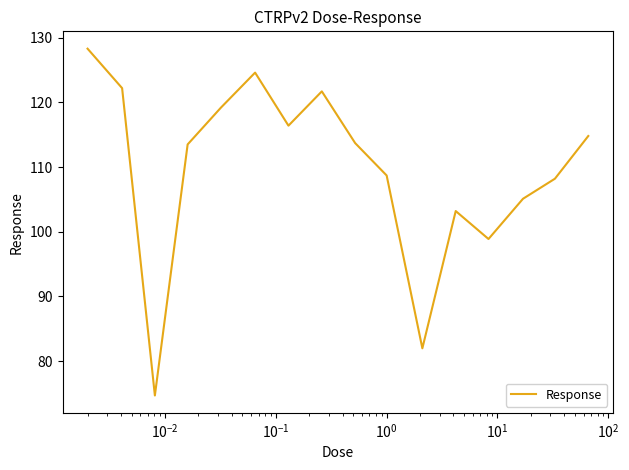

What is the difference between the second highest and second lowest values?

42.6